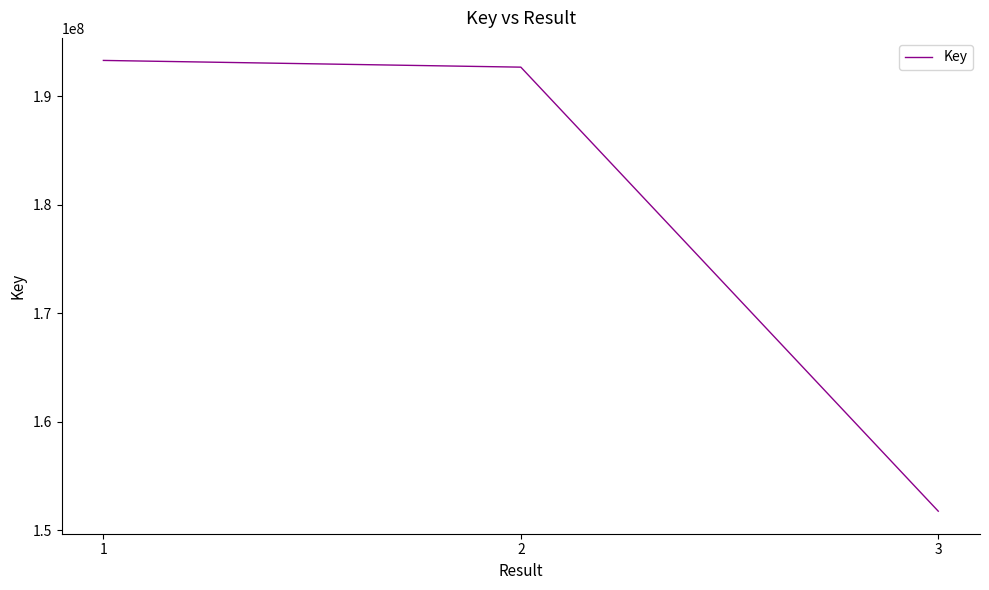

How many categories are shown in the chart?

3